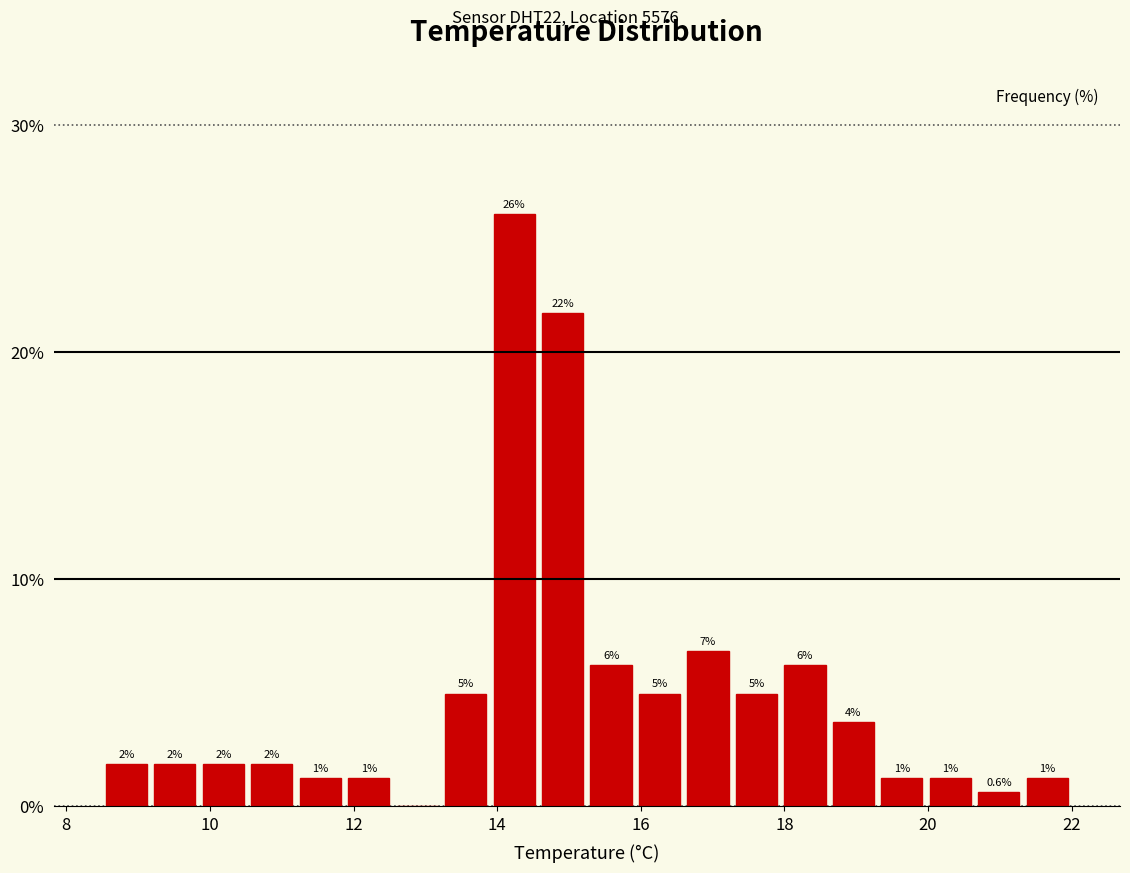

Around what value on the x-axis is the tallest bar? Give the approximate position of its centre, as read against the axis.

14.2